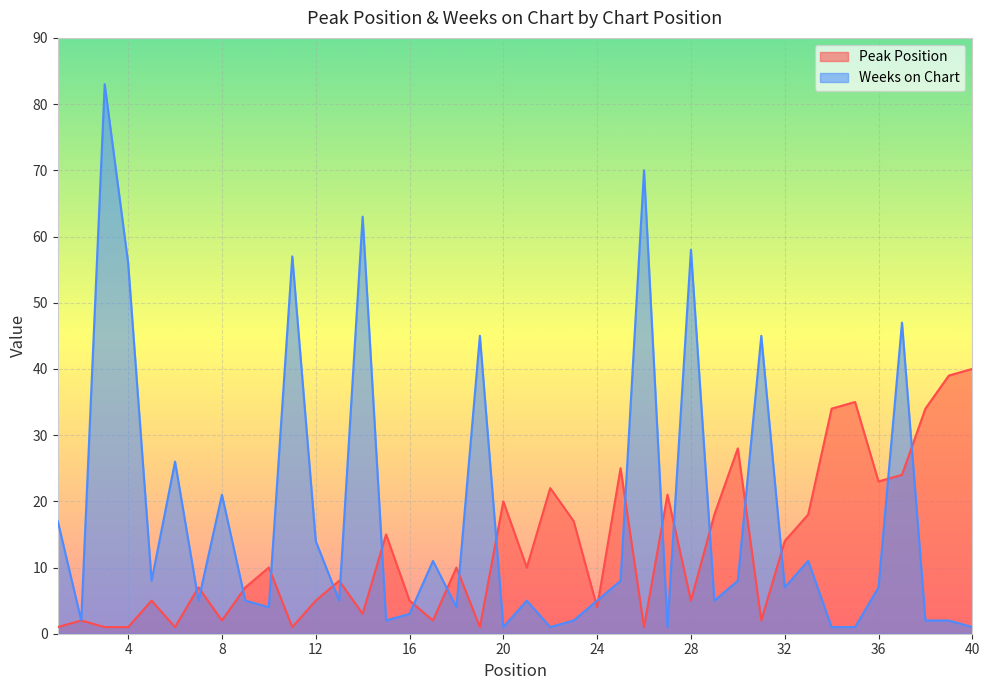

Which series has the largest total across all categories?

Weeks on Chart